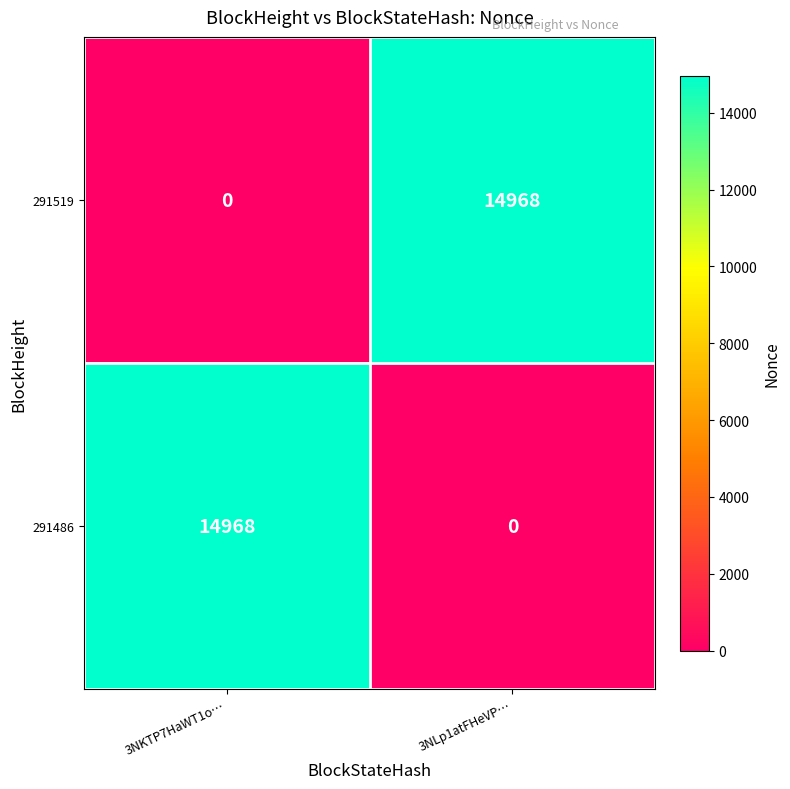

What is the maximum value shown in the chart?

14968